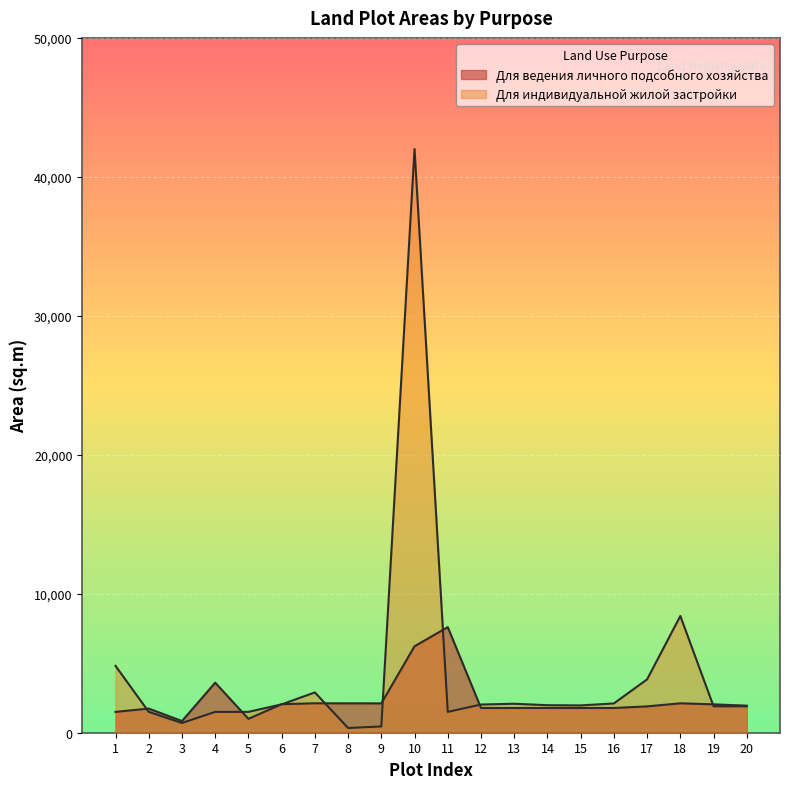

What is the value of the Для индивидуальной жилой застройки point at the 1st from the left?

4811